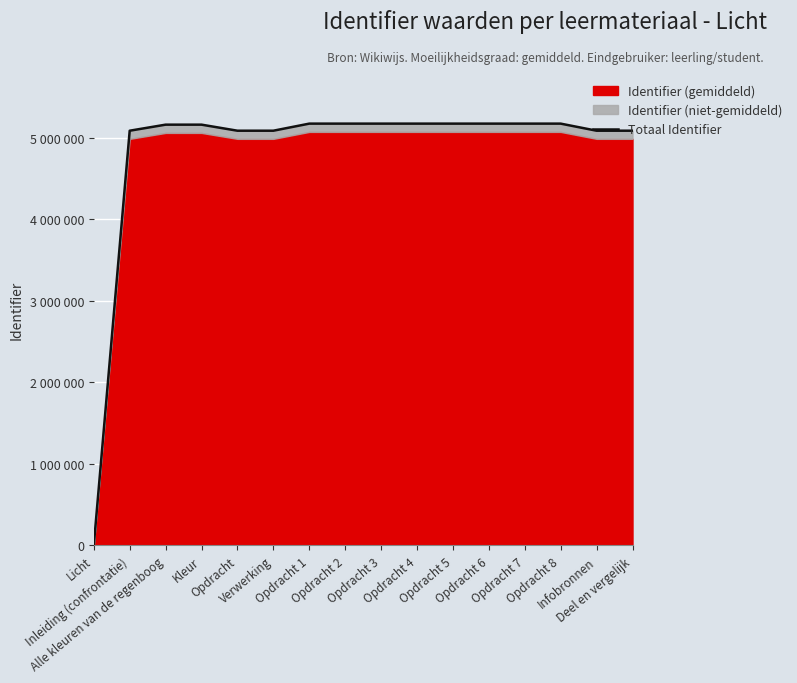

Reading left to right, what are all the values shown in this chart?

0.0	5084194.1	5158418.5	5158420.5	5084203.3	5084224.7	5171049.1	5171050.1	5171051.2	5171052.2	5171053.2	5171054.2	5171055.2	5171056.3	5084246.1	5084272.6